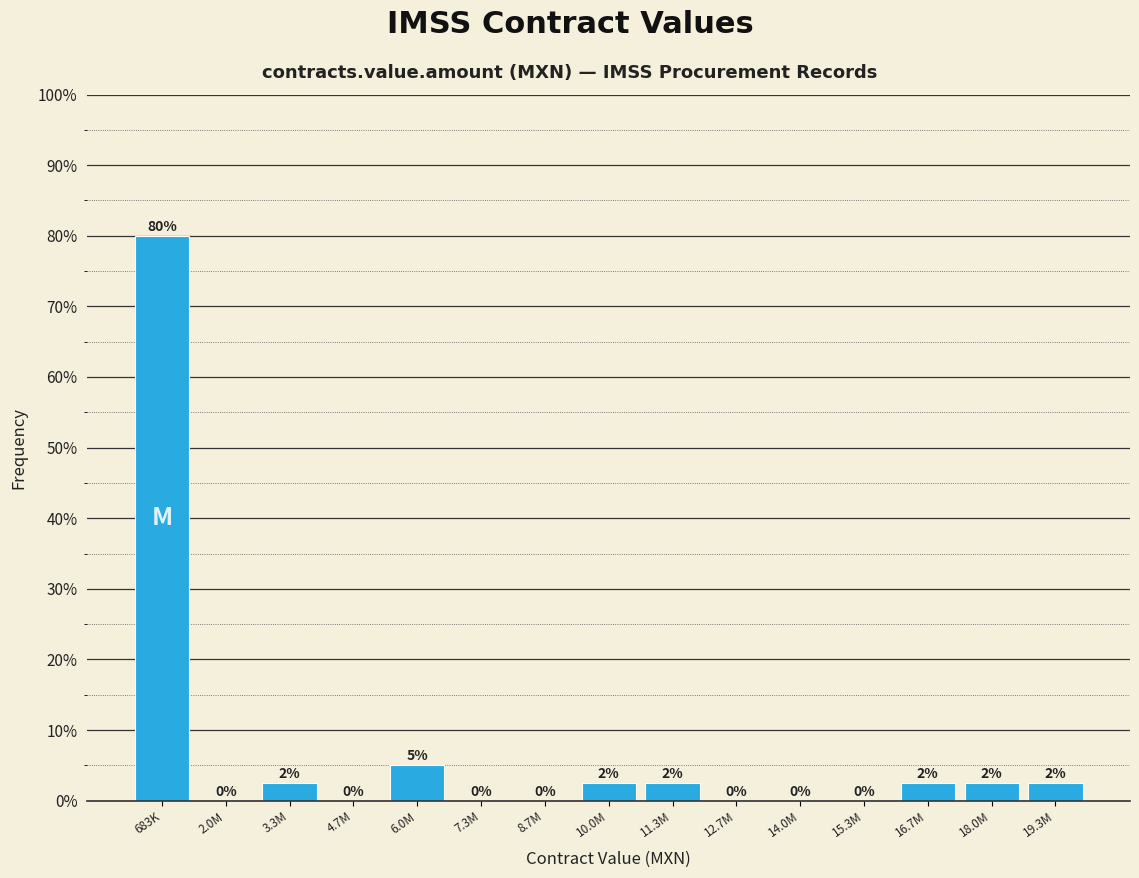

Which has a higher value, 8.7M or 6.0M?

6.0M